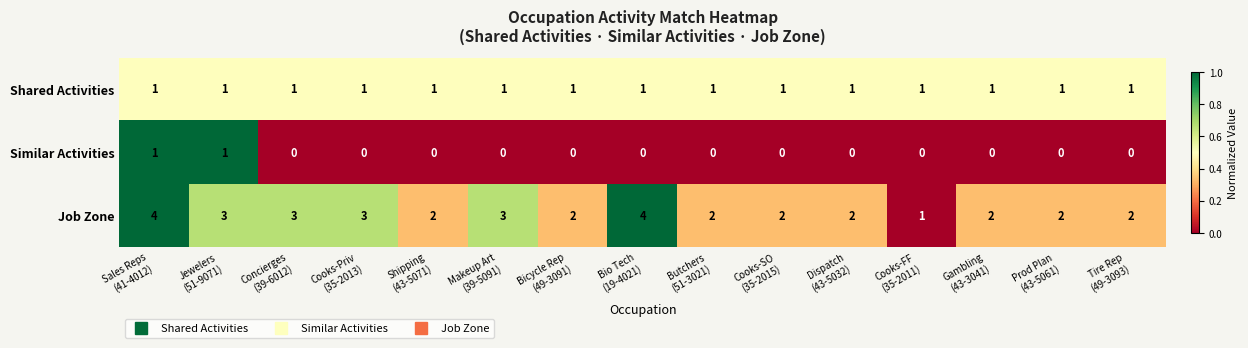

Rank the series at Cooks-Priv
(35-2013) from highest to lowest value.

Job Zone, Shared Activities, Similar Activities